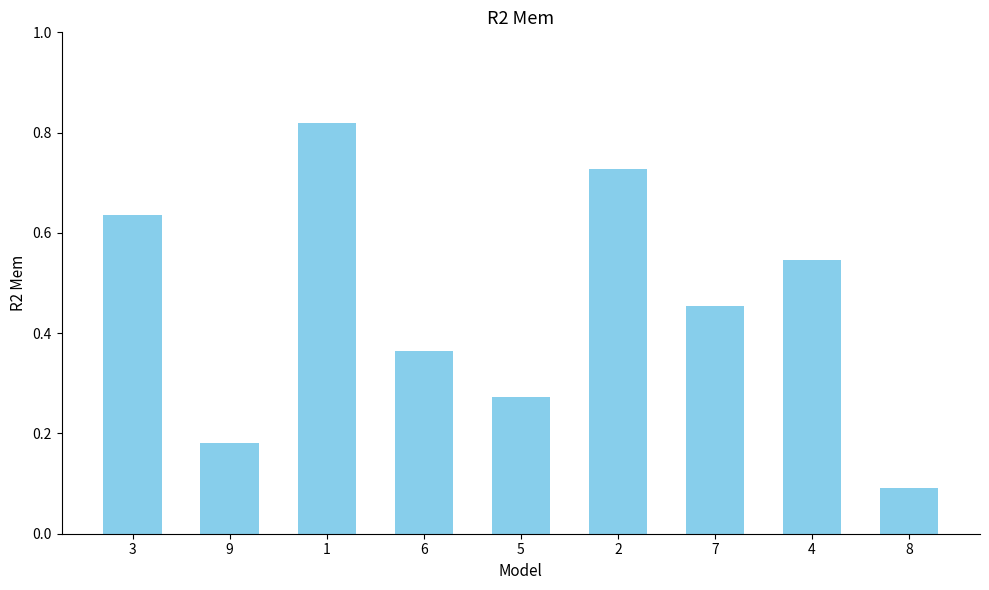

Rank the categories by value from lowest to highest.

8, 9, 5, 6, 7, 4, 3, 2, 1